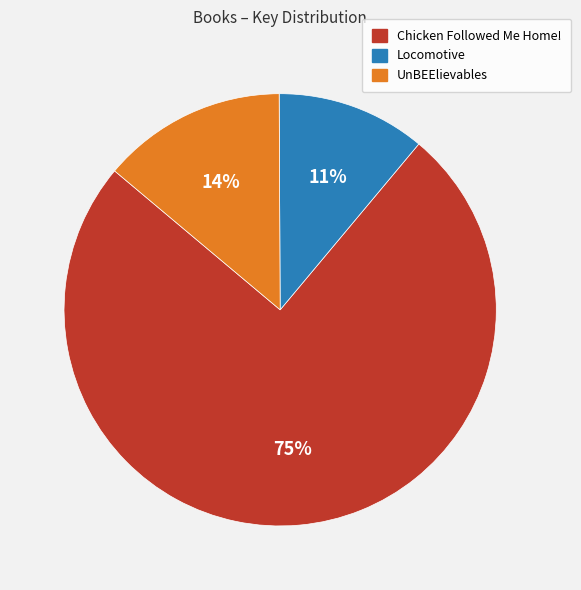

To the nearest percent, what is the combined percentage of UnBEElievables and Locomotive?

25%